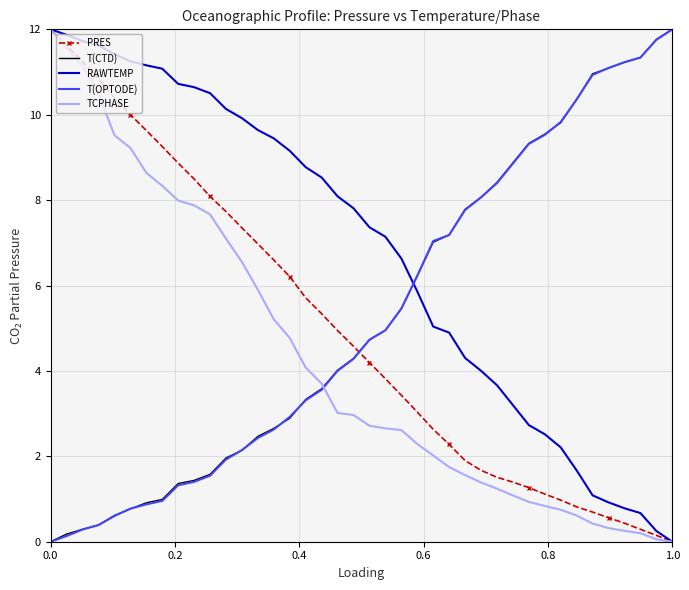

What is the maximum value for RAWTEMP?

12.0